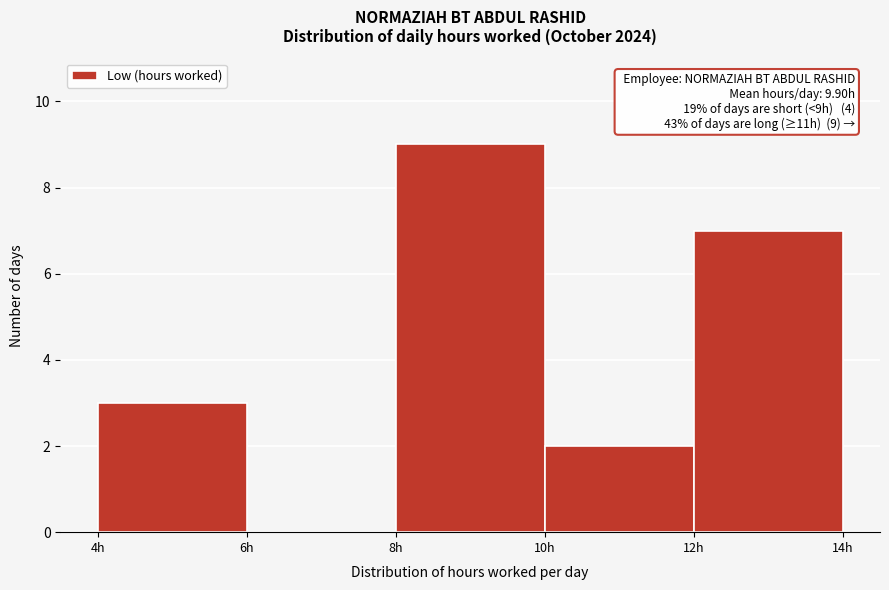

Which range on the x-axis has the tallest bar?

8 to 10